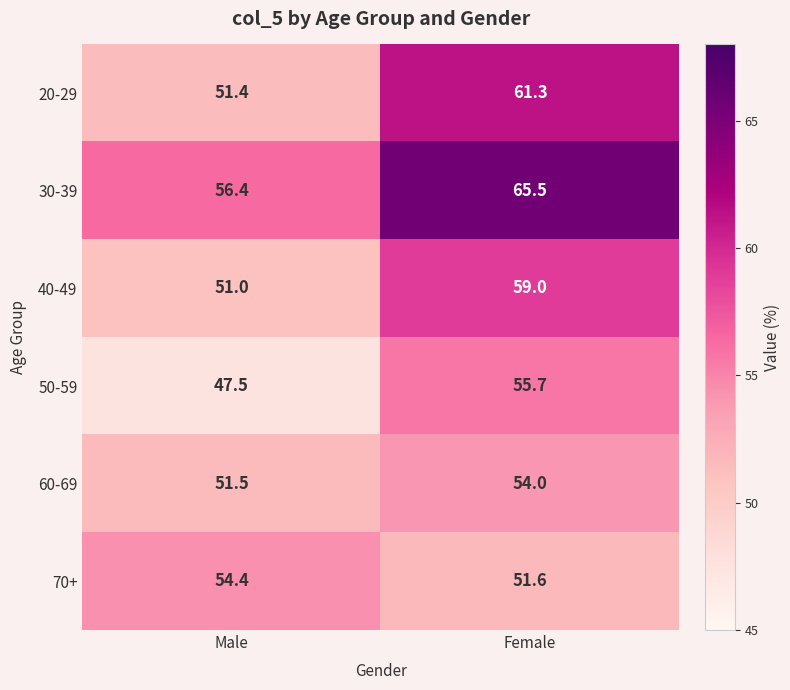

True or false: 40-49 has a value of 78.6 at Male.

False